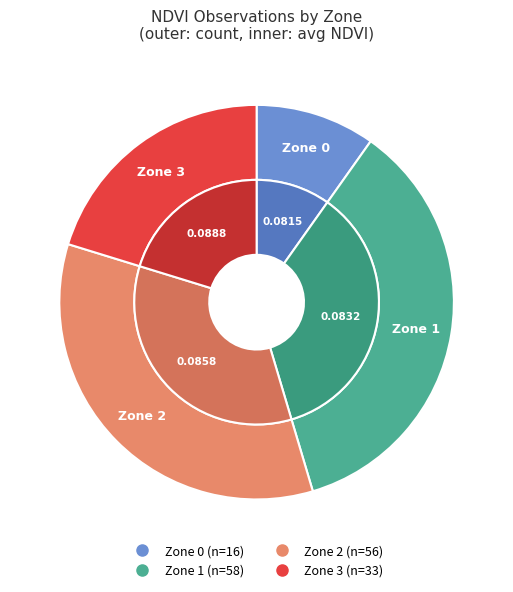

To the nearest percent, what is the average slice percentage?

25%